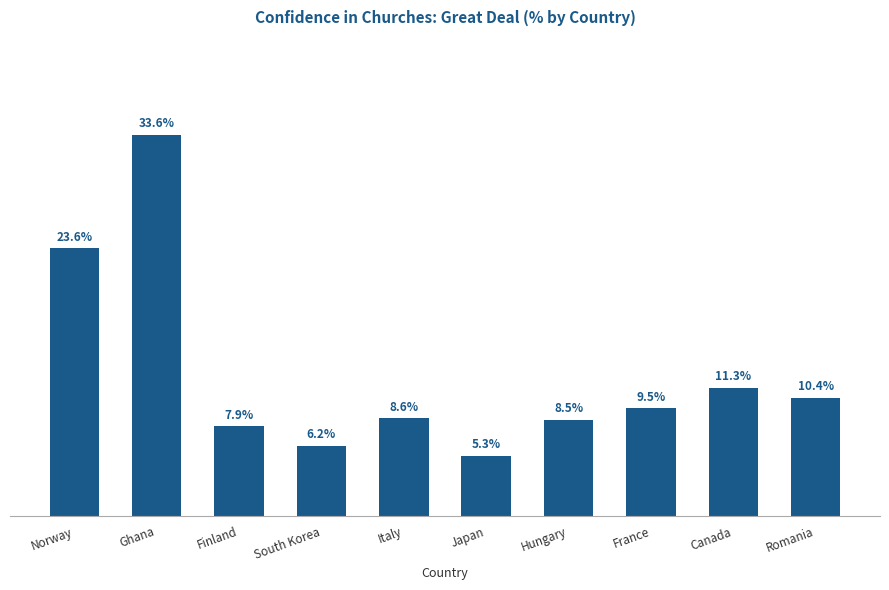

Where does the data first go above 9?

Norway